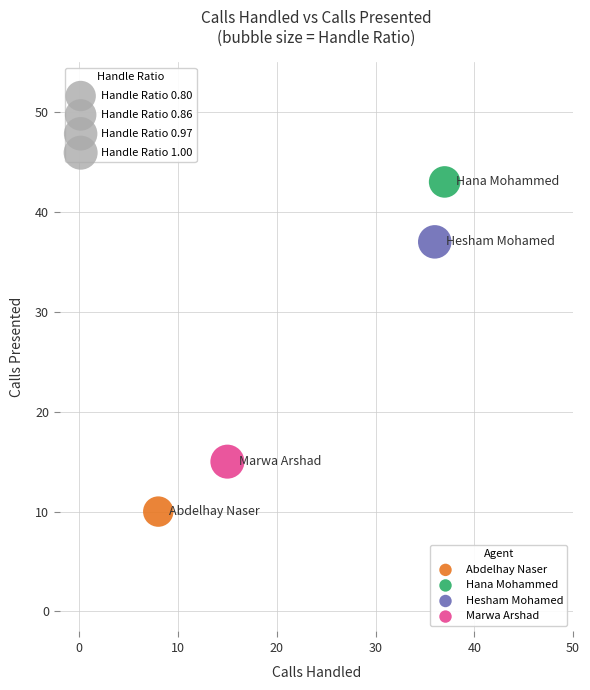

Which series reaches the minimum Y coordinate?

Abdelhay Naser